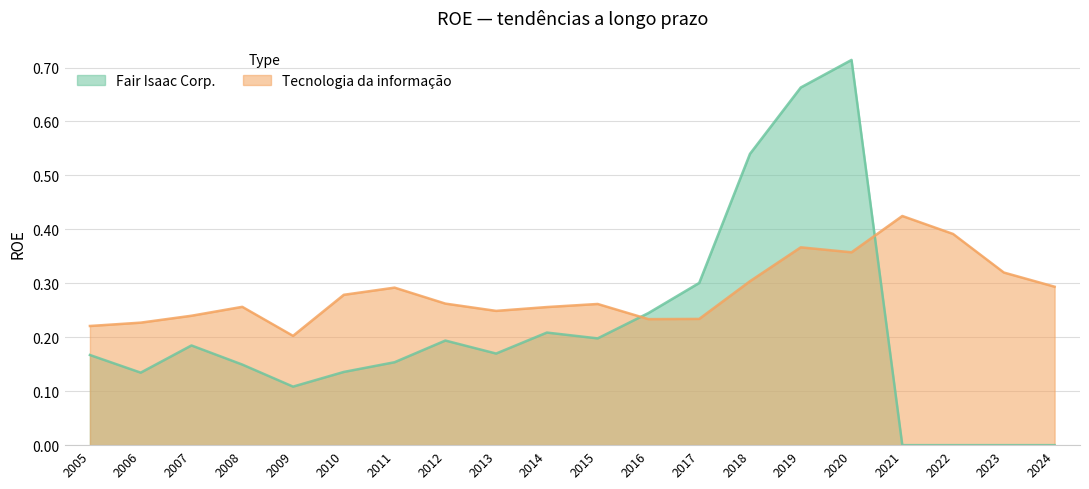

The value of Tecnologia da informação at 2006 is 0.1. True or false?

False